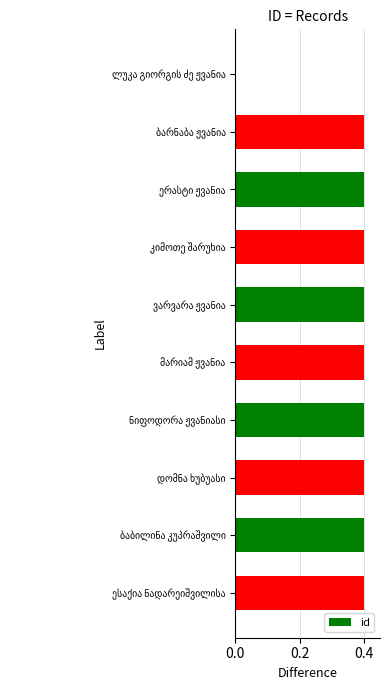

What is the greatest value displayed?

0.4